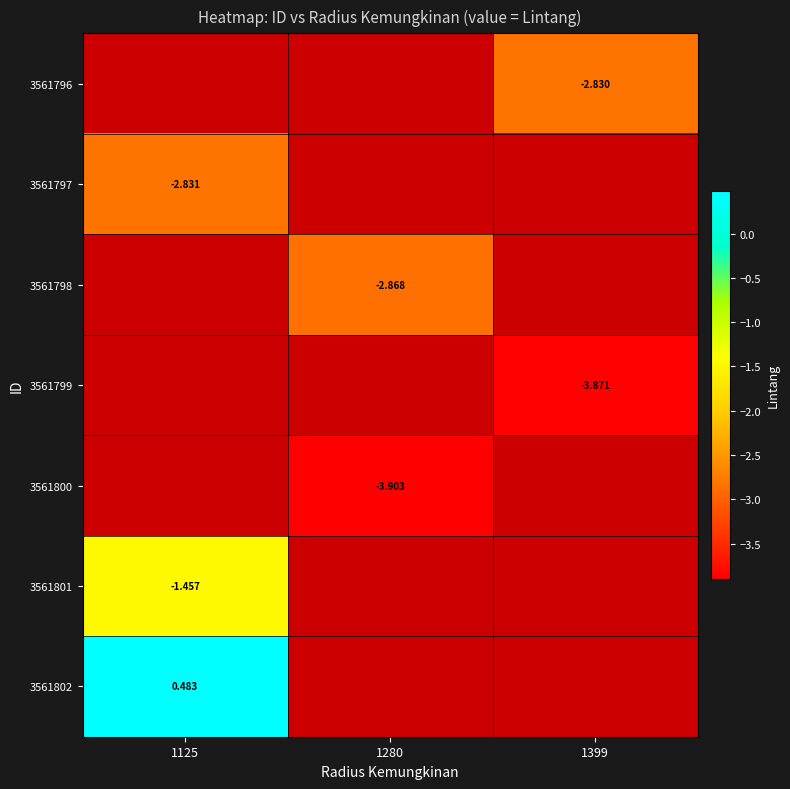

Is the value of 3561802 at 1125 greater than the value of 3561800 at 1280?

Yes